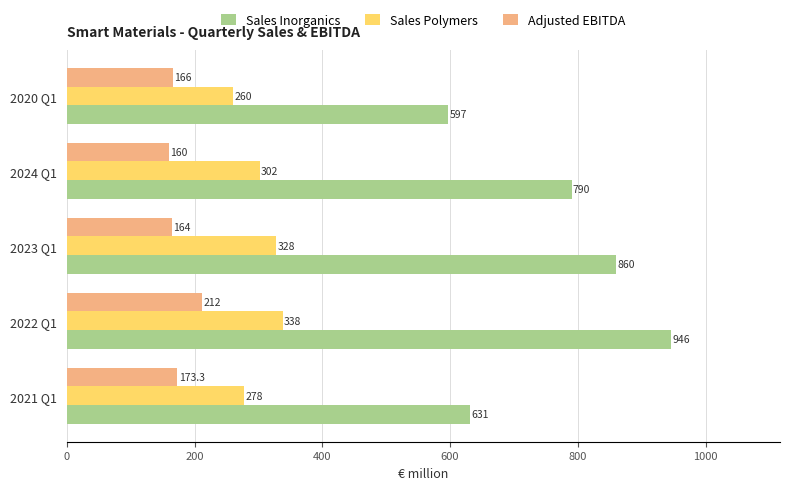

Rank the series by their average value, from lowest to highest.

Adjusted EBITDA, Sales Polymers, Sales Inorganics